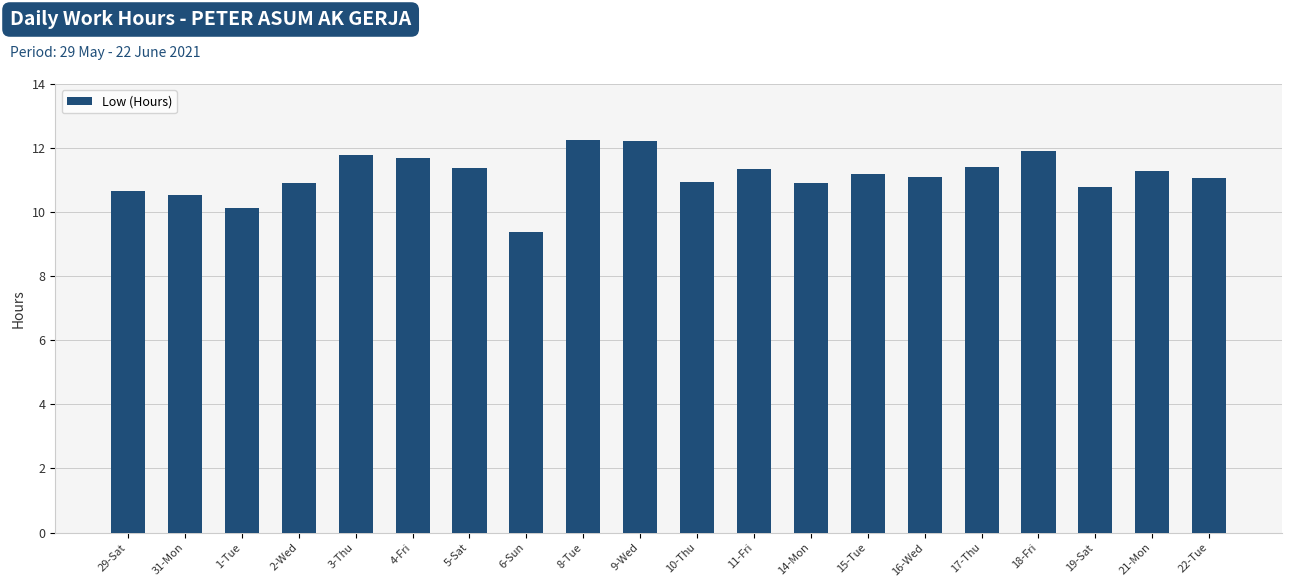

Approximately how many times larger is the value at 16-Wed compared to 14-Mon?

1.0